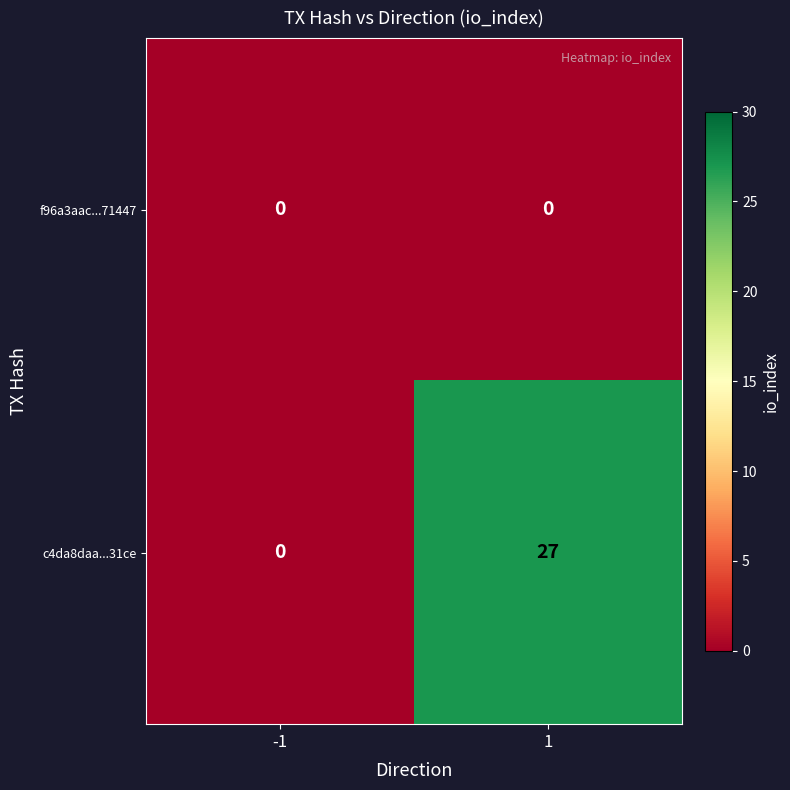

Reading left to right, extract all data points from this chart.

f96a3aac...71447: -1=0	1=0
c4da8daa...31ce: -1=0	1=27